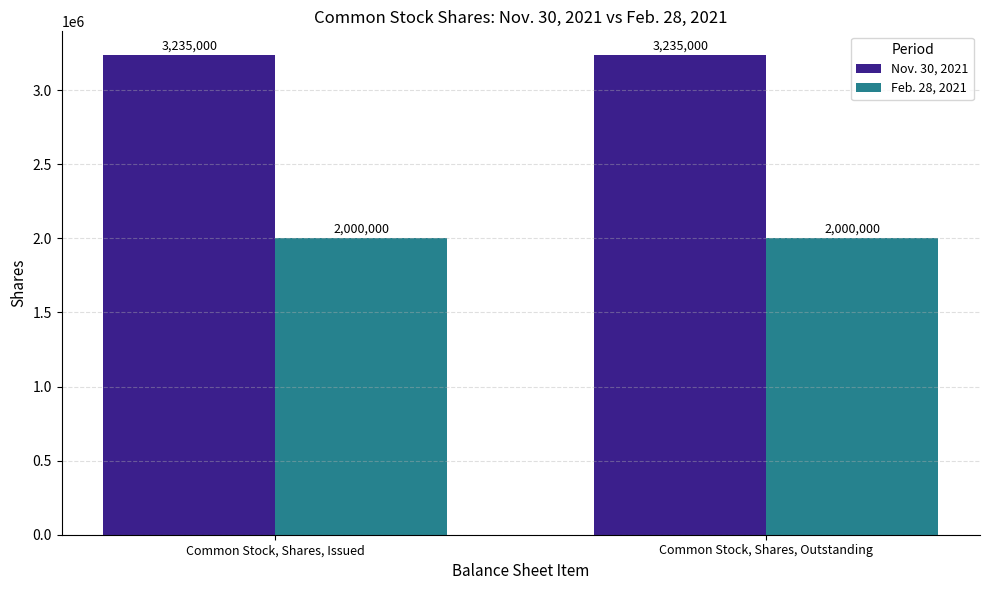

Rank the series by their maximum value, from lowest to highest.

Feb. 28, 2021, Nov. 30, 2021